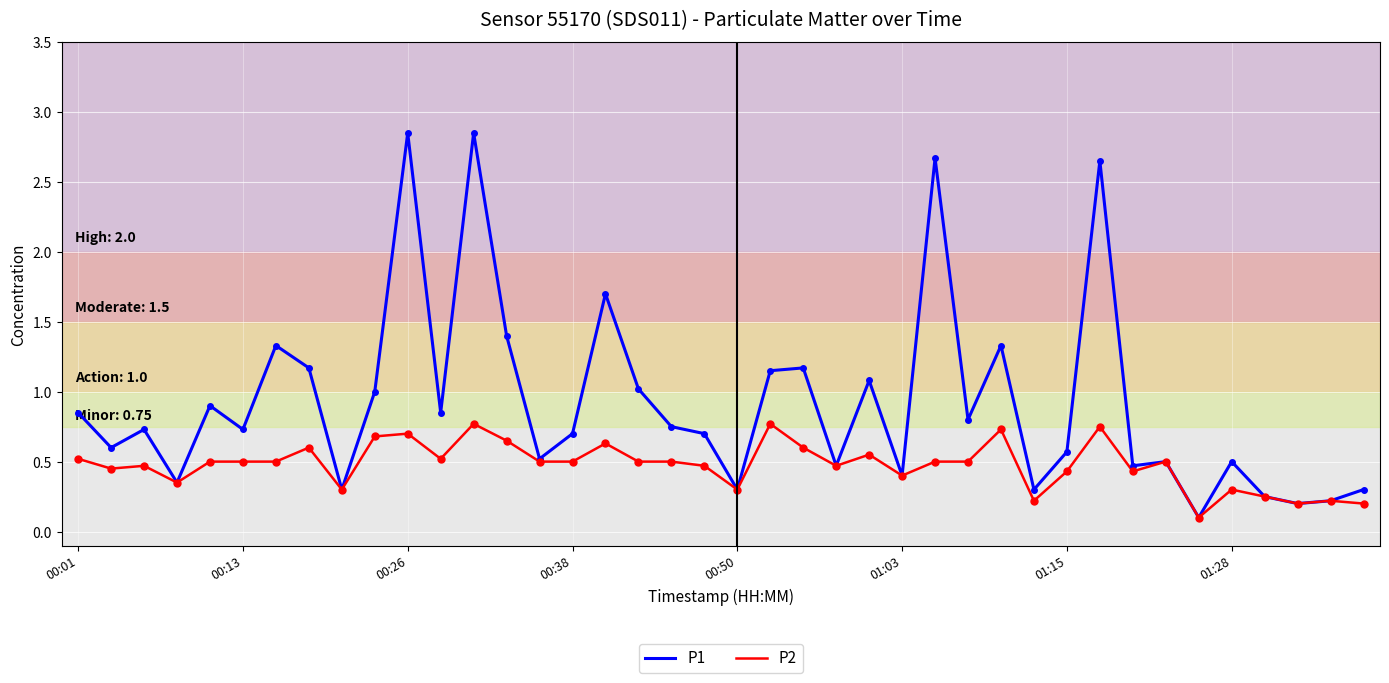

How many lines are shown in the chart?

2